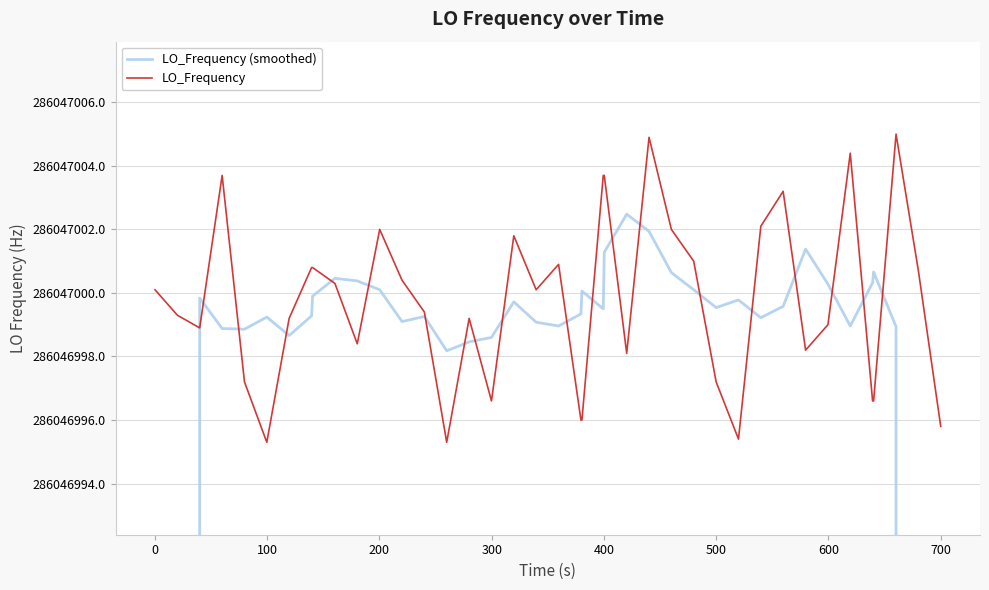

Where is the first local minimum for LO_Frequency?

100